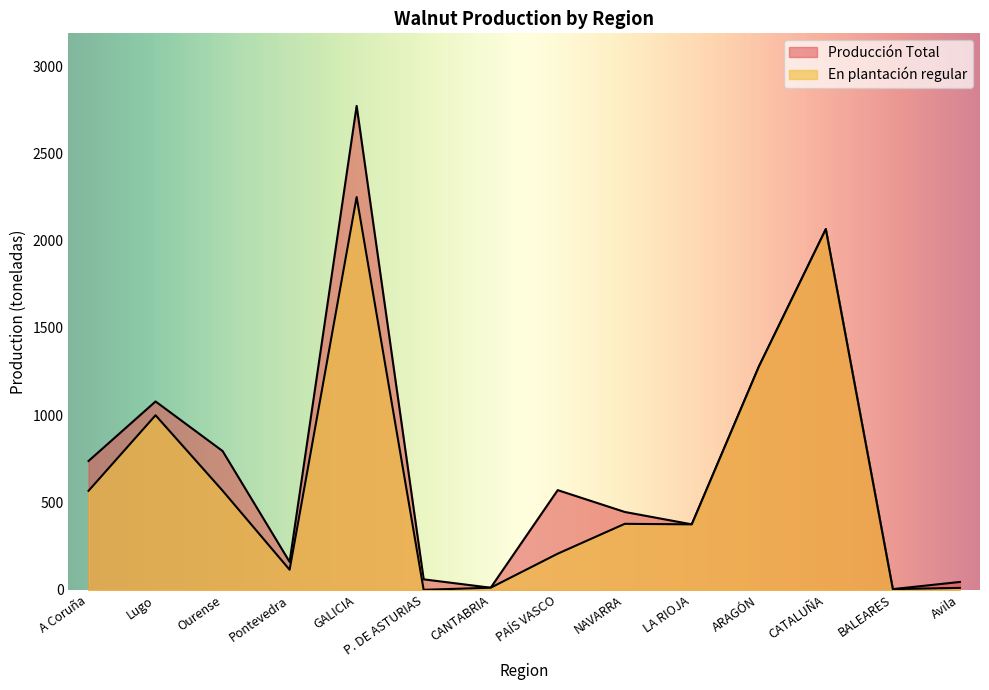

At how many categories does at least one series exceed 188?

9